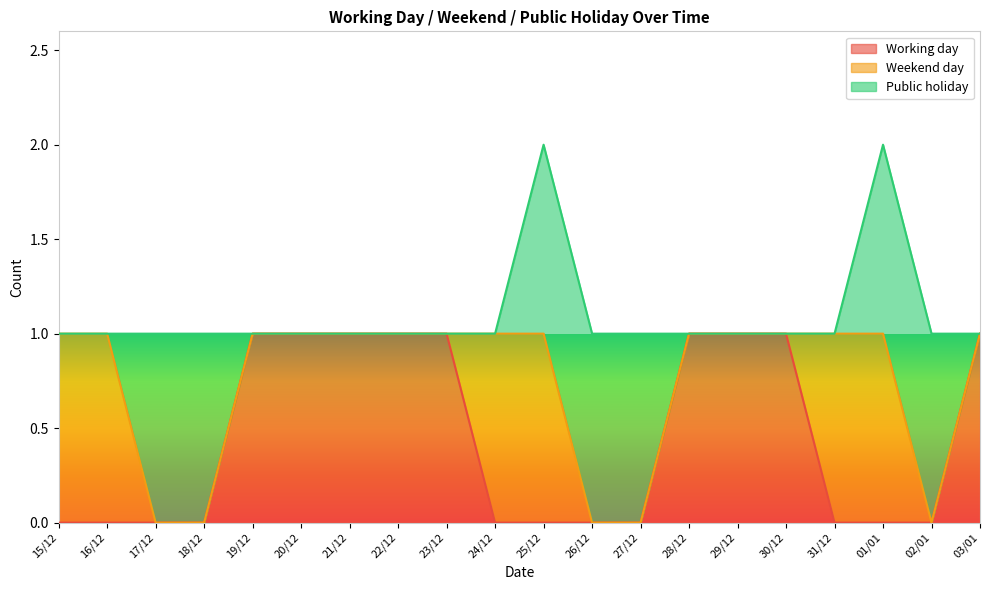

How many positive values does the Weekend day series have?

6